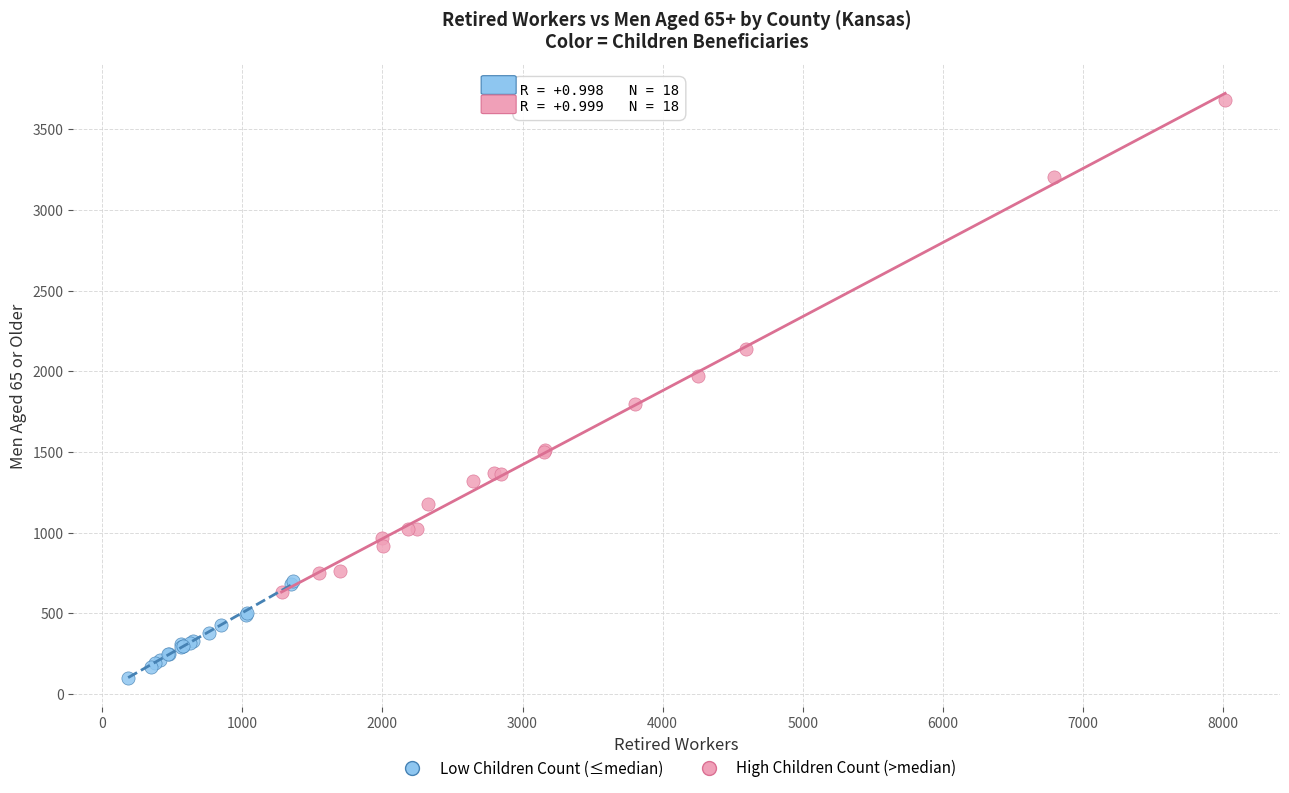

What are all the series names shown in the legend?

Low Children Count (≤median), High Children Count (>median)